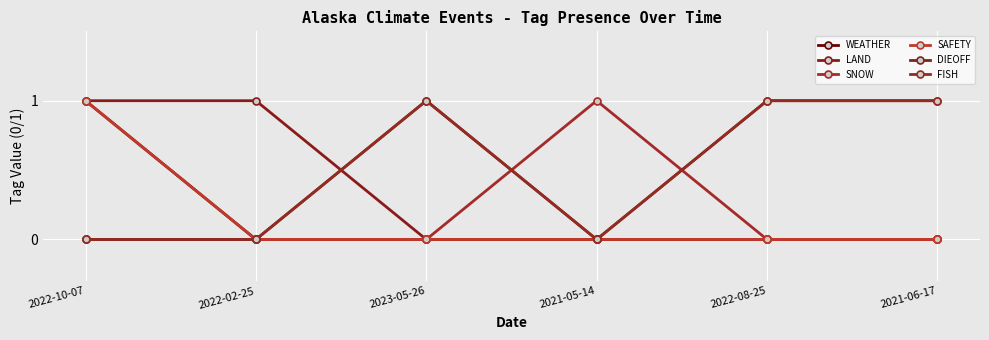

How many data points does each series have?

6